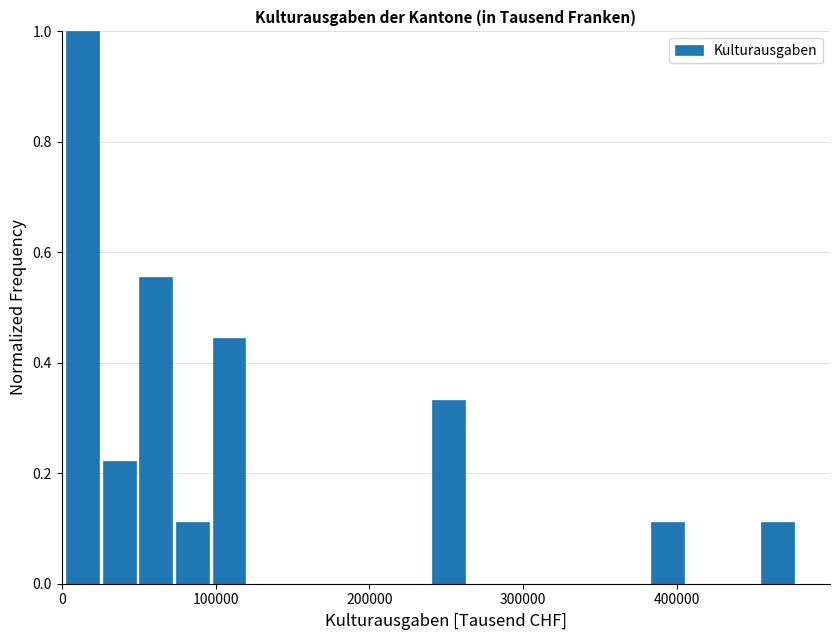

Read against the x-axis, roughly where is the centre of the tallest bar?

10000